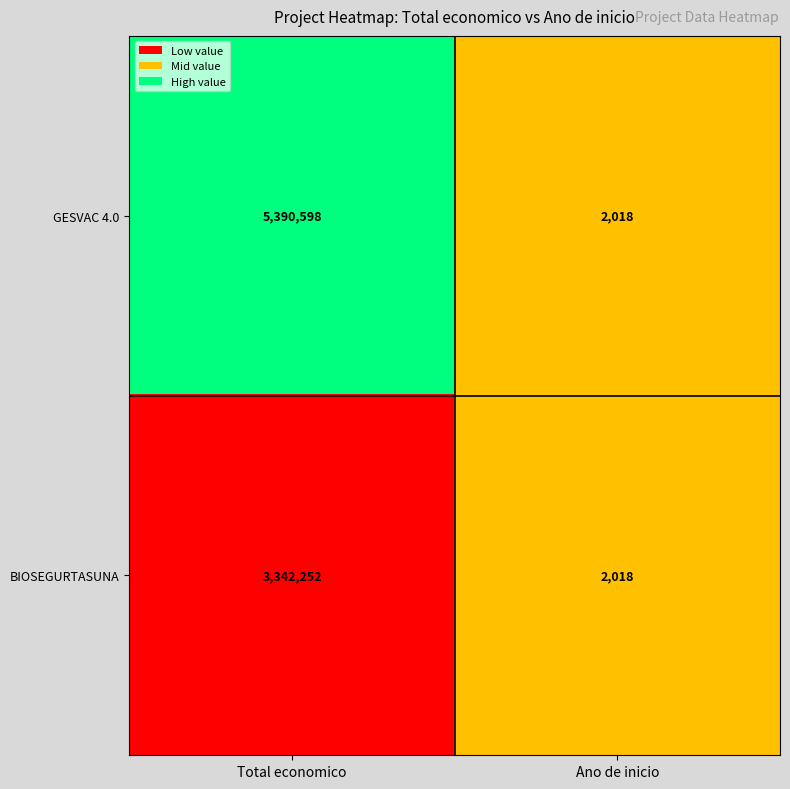

True or false: GESVAC 4.0 has a value of 7654594 at Total economico.

False